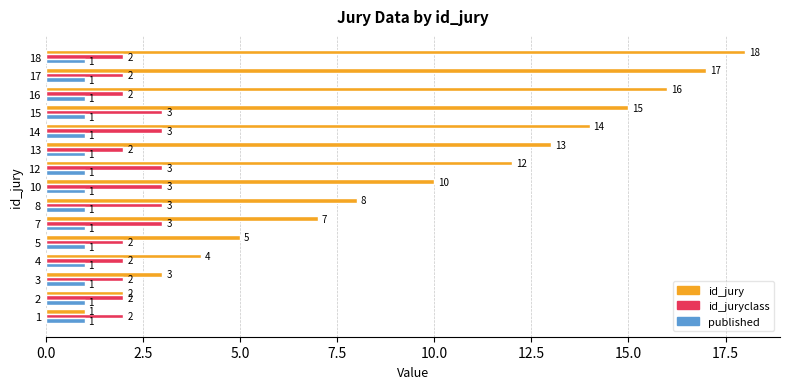

What value does the id_jury series have at 4?

4